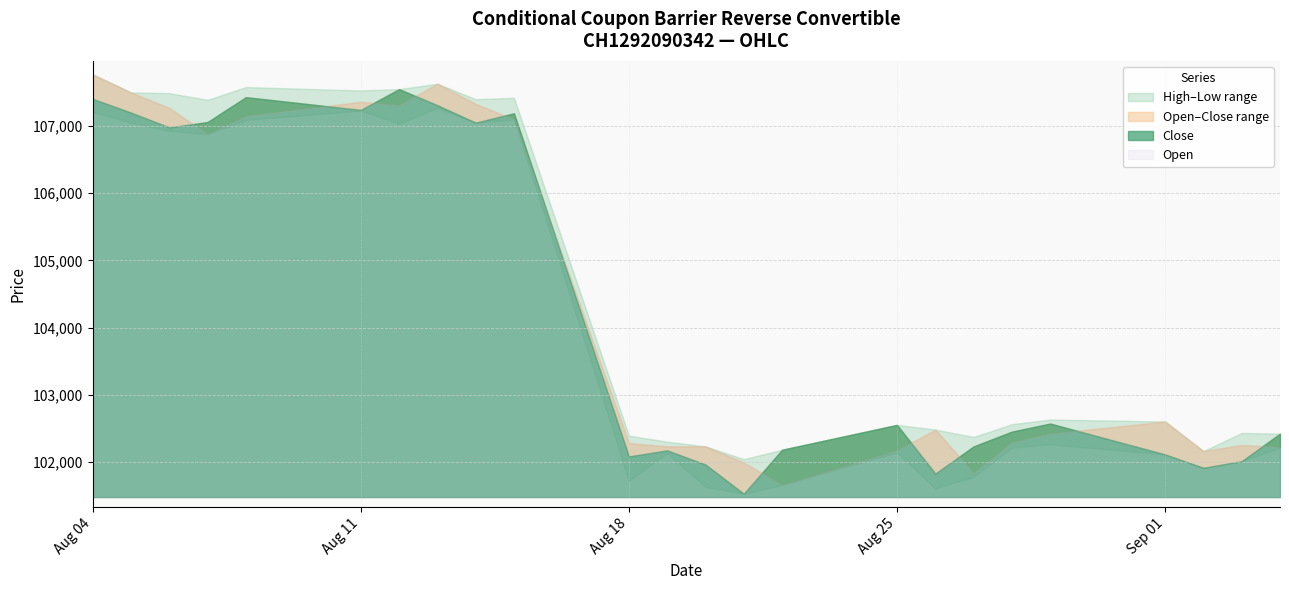

Reading right to left, extract all data points from this chart.

High: 04.09.2025=102420	03.09.2025=102430	02.09.2025=102160	01.09.2025=102600	29.08.2025=102630	28.08.2025=102560	27.08.2025=102370	26.08.2025=102480	25.08.2025=102550	22.08.2025=102180	21.08.2025=102040	20.08.2025=102230	19.08.2025=102300	18.08.2025=102390	15.08.2025=107420	14.08.2025=107400	13.08.2025=107630	12.08.2025=107550	11.08.2025=107530	08.08.2025=107580	07.08.2025=107390	06.08.2025=107490	05.08.2025=107500	04.08.2025=107770
Close: 04.09.2025=102420	03.09.2025=102010	02.09.2025=101910	01.09.2025=102110	29.08.2025=102570	28.08.2025=102450	27.08.2025=102230	26.08.2025=101825	25.08.2025=102550	22.08.2025=102180	21.08.2025=101525	20.08.2025=101960	19.08.2025=102170	18.08.2025=102080	15.08.2025=107190	14.08.2025=107050	13.08.2025=107310	12.08.2025=107550	11.08.2025=107240	08.08.2025=107430	07.08.2025=107060	06.08.2025=106980	05.08.2025=107200	04.08.2025=107405
Open: 04.09.2025=102220	03.09.2025=102250	02.09.2025=102160	01.09.2025=102600	29.08.2025=102420	28.08.2025=102290	27.08.2025=101835	26.08.2025=102480	25.08.2025=102170	22.08.2025=101655	21.08.2025=101990	20.08.2025=102230	19.08.2025=102230	18.08.2025=102280	15.08.2025=107100	14.08.2025=107330	13.08.2025=107630	12.08.2025=107310	11.08.2025=107360	08.08.2025=107150	07.08.2025=106880	06.08.2025=107270	05.08.2025=107500	04.08.2025=107770
Low: 04.09.2025=102210	03.09.2025=102010	02.09.2025=101910	01.09.2025=102110	29.08.2025=102260	28.08.2025=102210	27.08.2025=101775	26.08.2025=101605	25.08.2025=102140	22.08.2025=101655	21.08.2025=101525	20.08.2025=101625	19.08.2025=102130	18.08.2025=101715	15.08.2025=107100	14.08.2025=107050	13.08.2025=107270	12.08.2025=107030	11.08.2025=107230	08.08.2025=107090	07.08.2025=106880	06.08.2025=106930	05.08.2025=107050	04.08.2025=107210